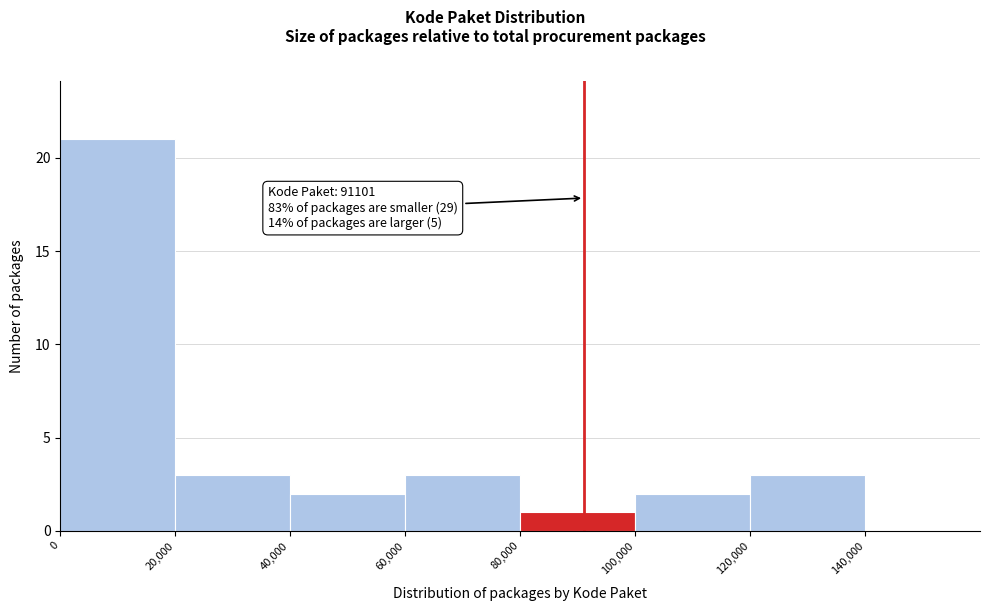

Over which range of the x-axis is the bar tallest?

0 to 20000